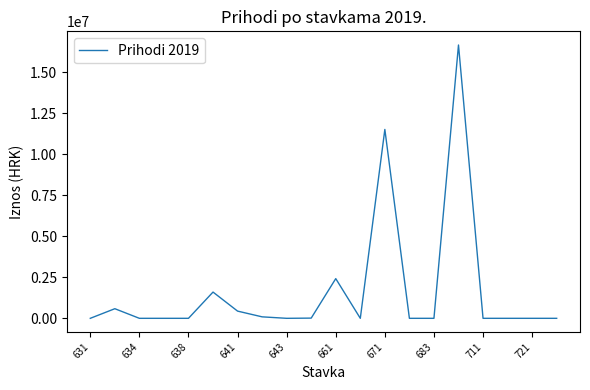

What is the maximum value shown in the chart?

16663730